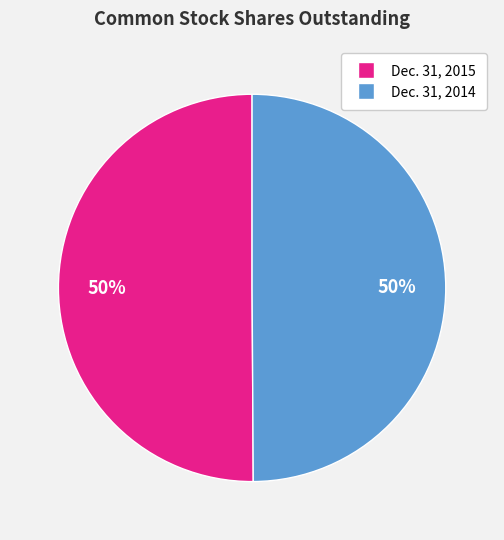

To the nearest percent, what is the combined percentage of Dec. 31, 2015 and Dec. 31, 2014?

100%